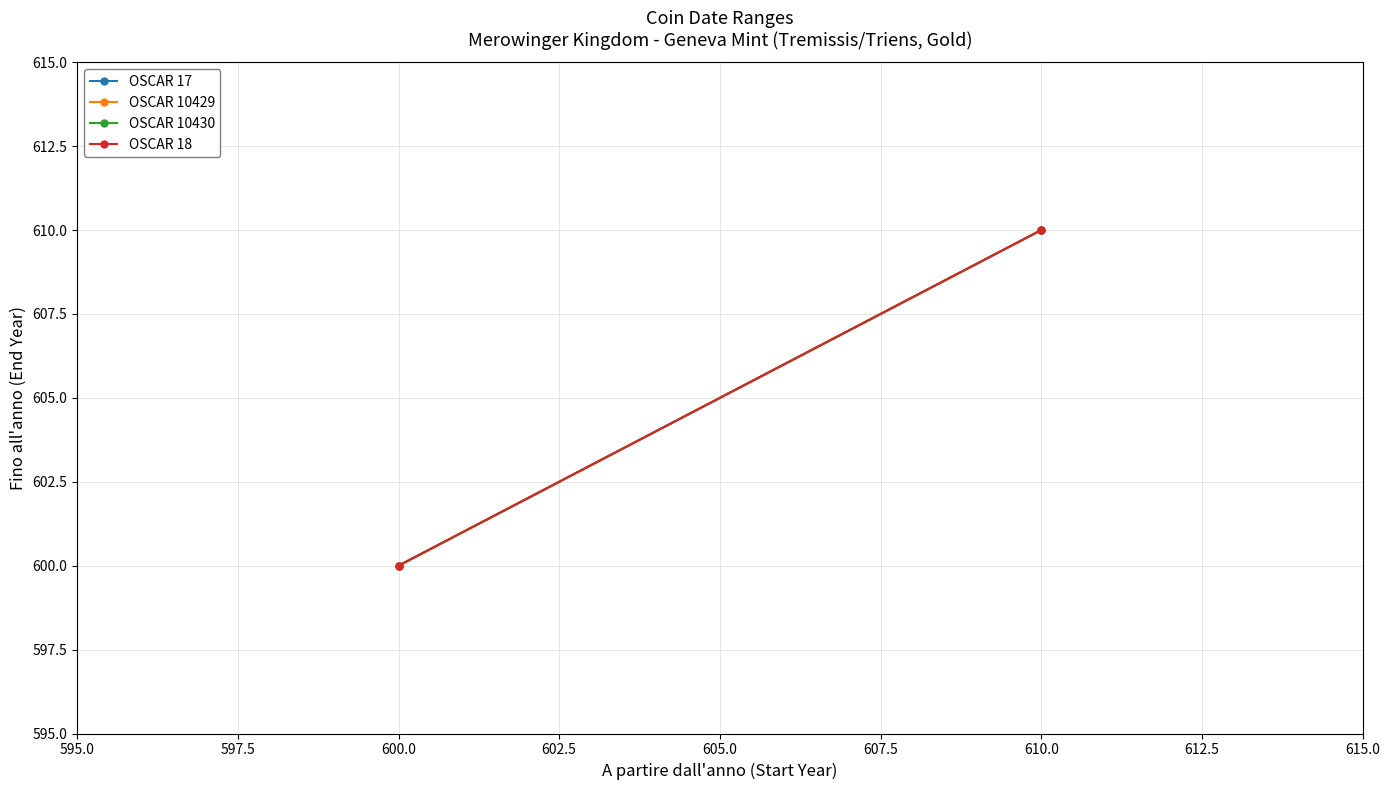

What is the difference between the maximum and minimum values in the OSCAR 17 series?

10